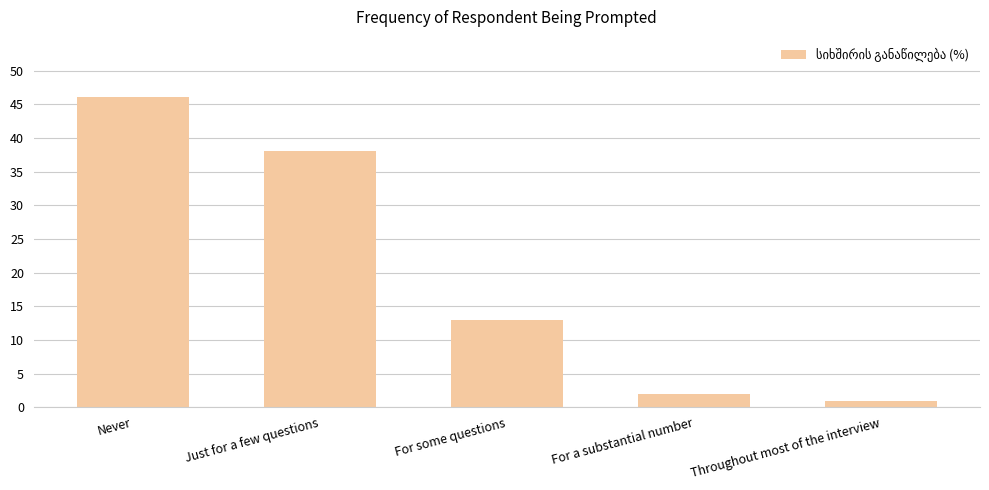

What is the label of the 3rd bar from the left?

For some questions